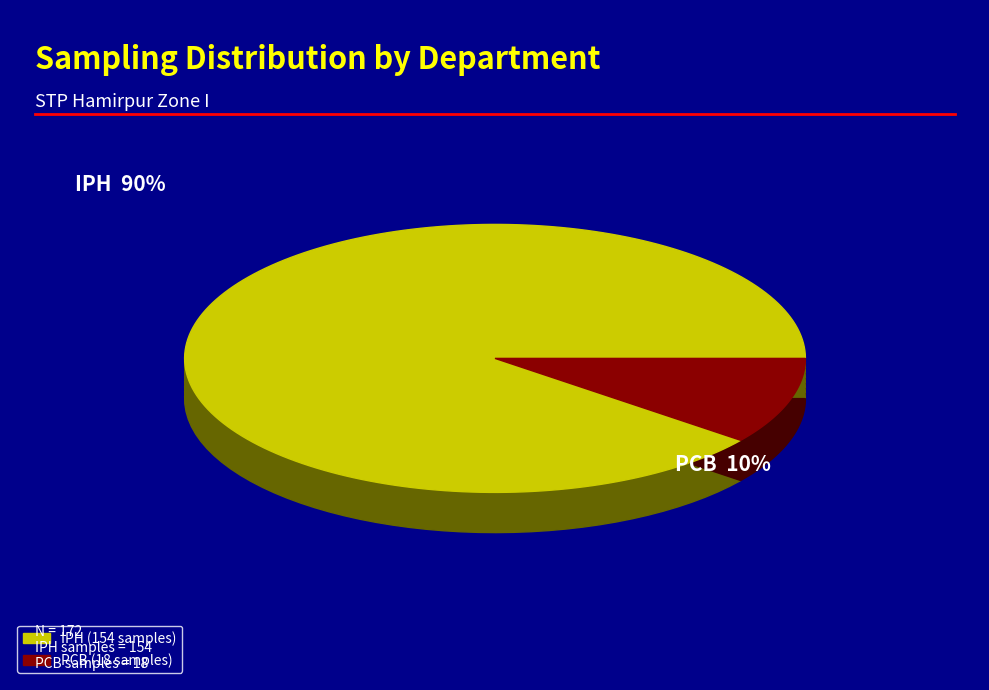

Which category has the biggest portion of the pie?

IPH